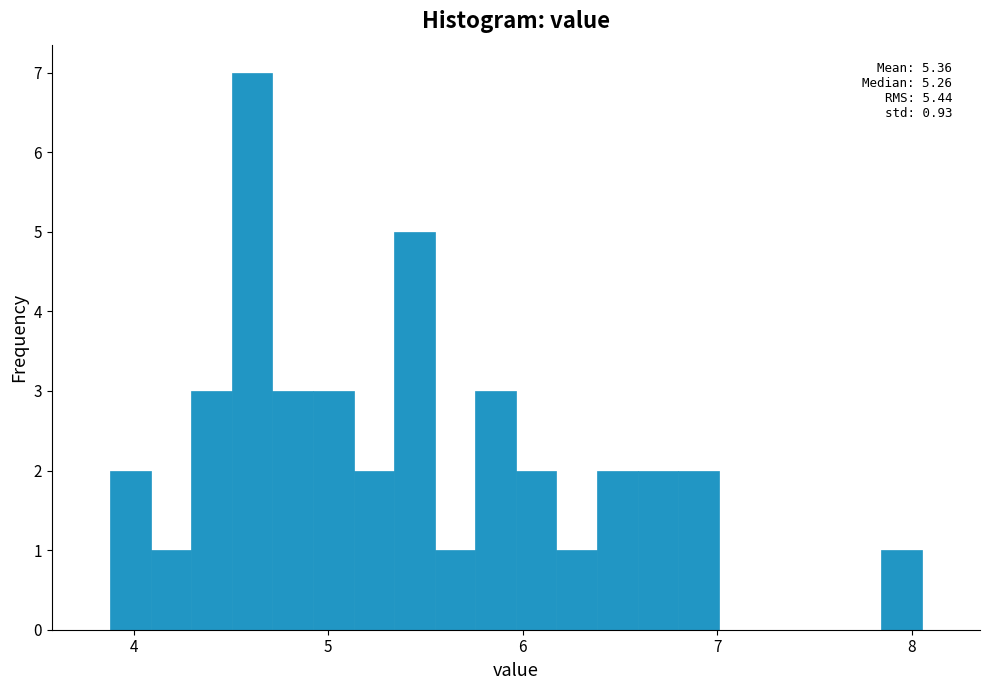

Around what value on the x-axis is the tallest bar? Give the approximate position of its centre, as read against the axis.

4.6